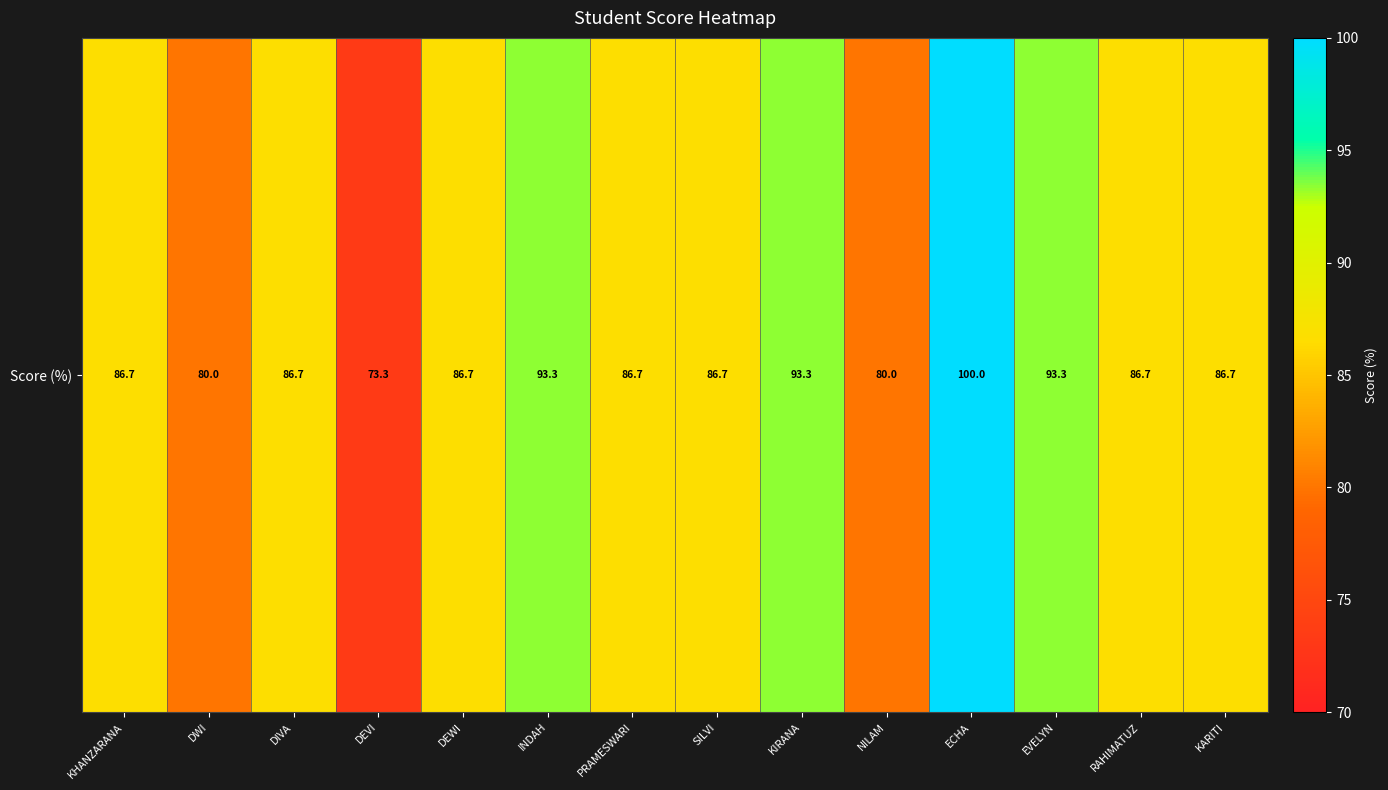

How many data points does each series have?

14